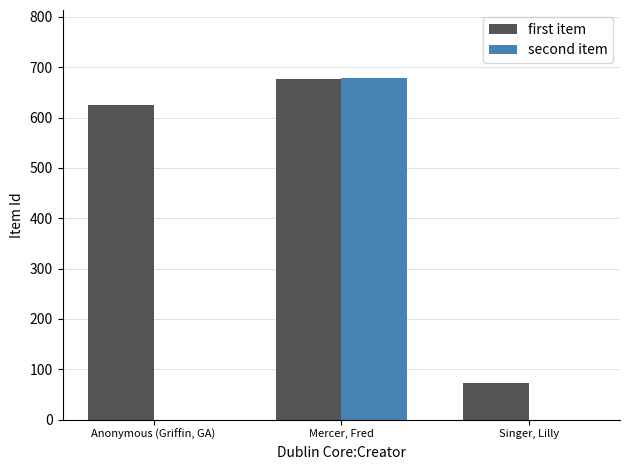

What is the sum of the first item values at Mercer, Fred and Anonymous (Griffin, GA)?

1301